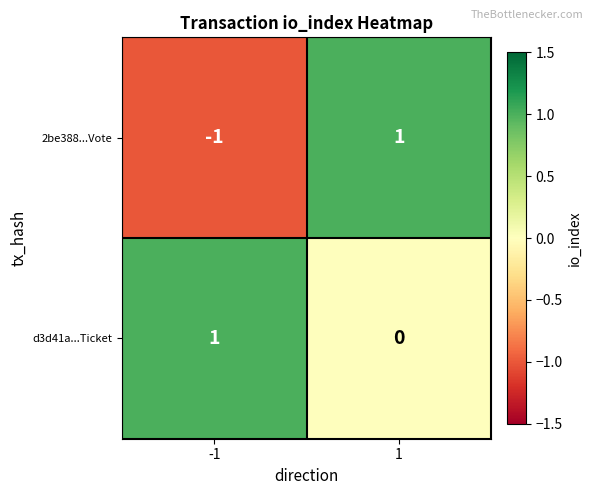

Reading left to right, list all the values displayed in this chart.

2be388...Vote: -1	1
d3d41a...Ticket: 1	0